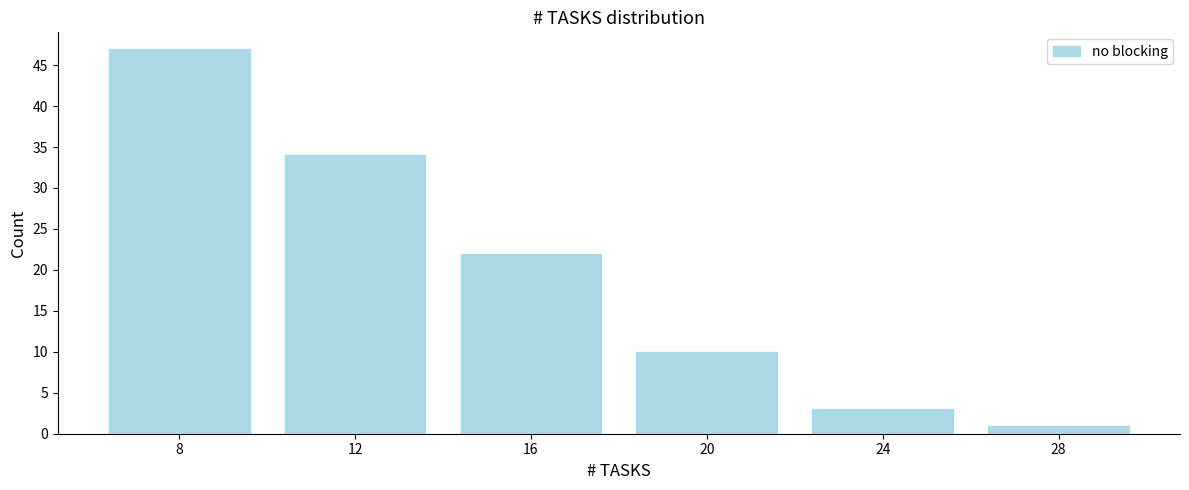

Reading left to right, what are all the values shown in this chart?

47	34	22	10	3	1